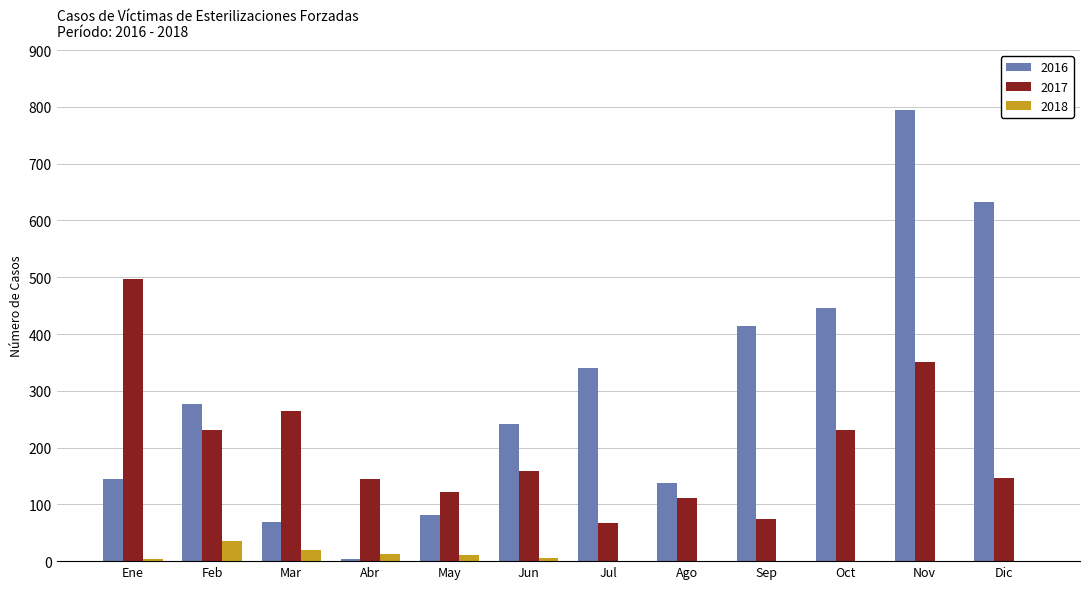

At which label is 2017 closest to 281?

Mar